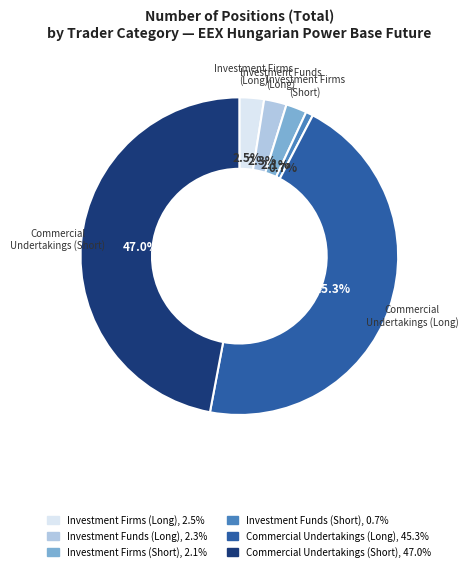

To the nearest percent, what is the average slice percentage?

17%